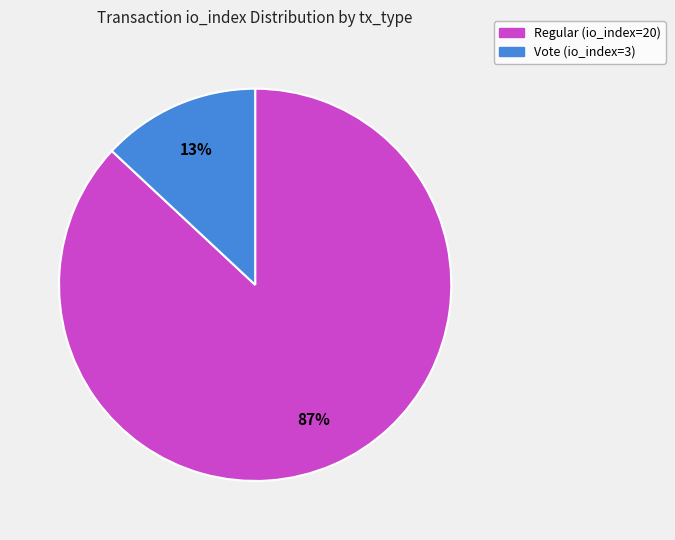

To the nearest percent, what is the combined percentage of Vote (io_index=3) and Regular (io_index=20)?

100%